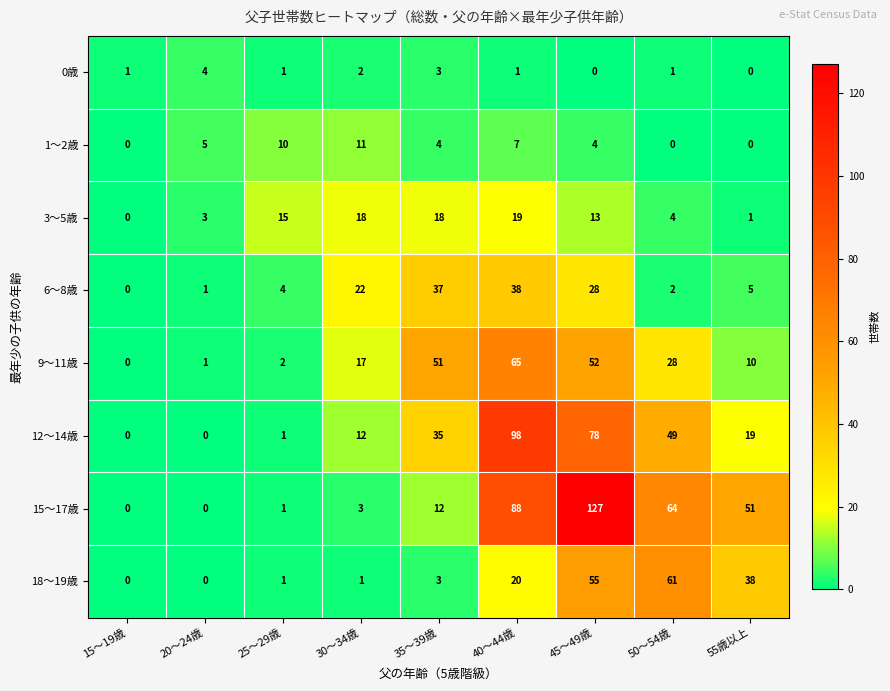

The 18～19歳 series shows 1 at 30～34歳. True or false?

True